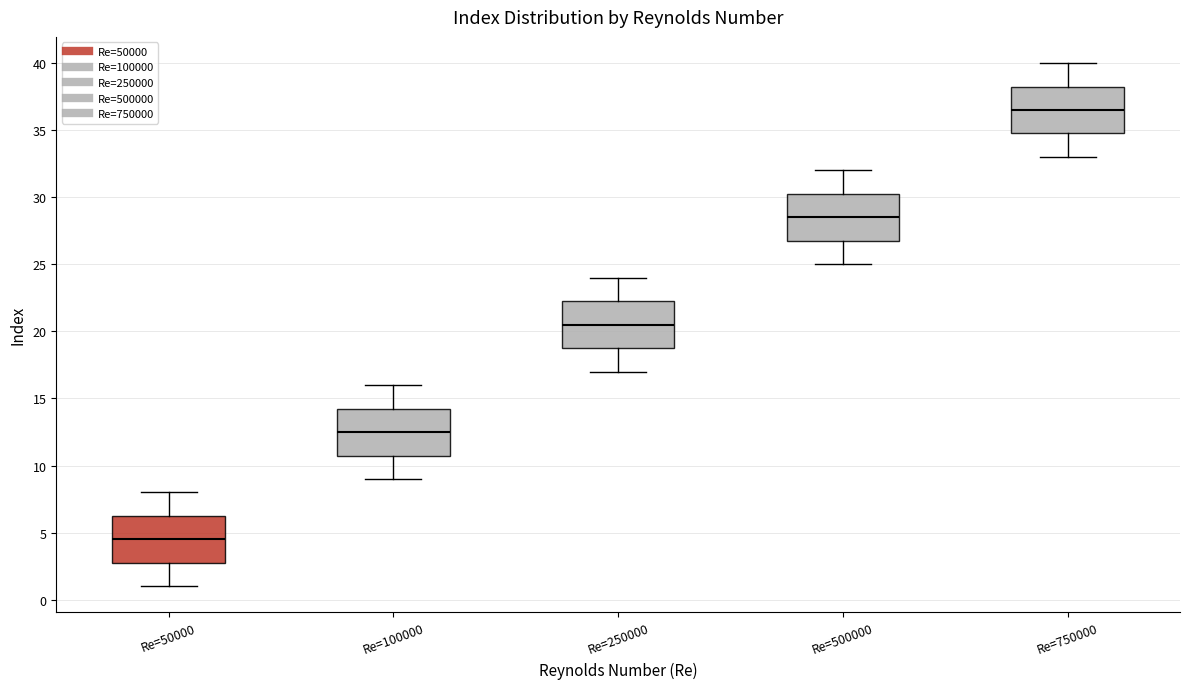

Reading left to right, read every box against the y-axis: the position of its median line, the range the box covers, and the ends of its whiskers. The values are not printed on the chart, so give them approximately, as read against the axis.

Re=50000: median 4.5, box 3.0 to 6.5, whiskers 1.0 to 8.0
Re=100000: median 12.5, box 11.0 to 14.5, whiskers 9.0 to 16.0
Re=250000: median 20.5, box 19.0 to 22.5, whiskers 17.0 to 24.0
Re=500000: median 28.5, box 27.0 to 30.5, whiskers 25.0 to 32.0
Re=750000: median 36.5, box 35.0 to 38.5, whiskers 33.0 to 40.0